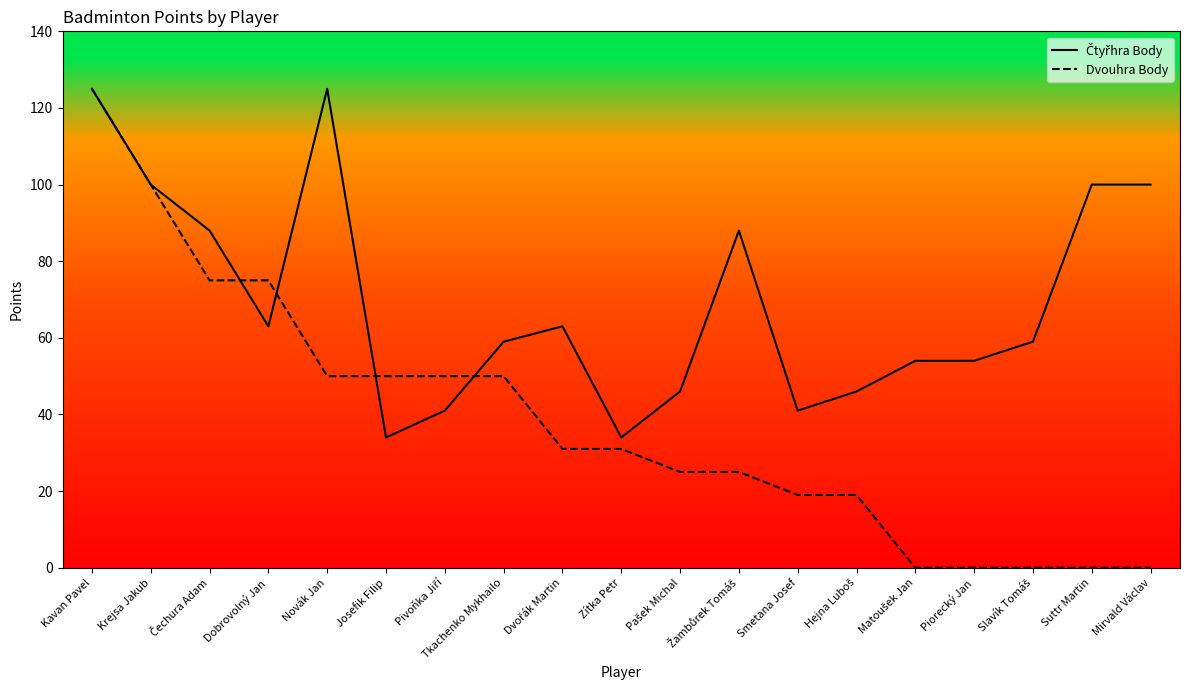

What is the total value across all series at Mirvald Václav?

100